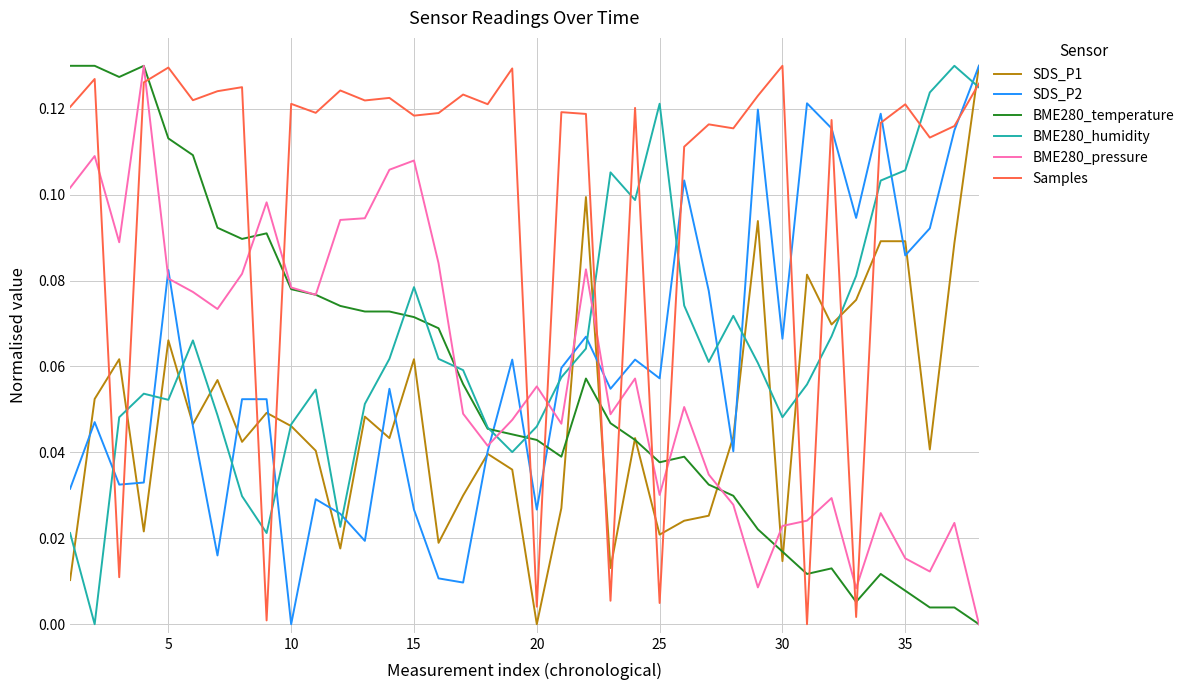

Which series has the largest total across all categories?

Samples